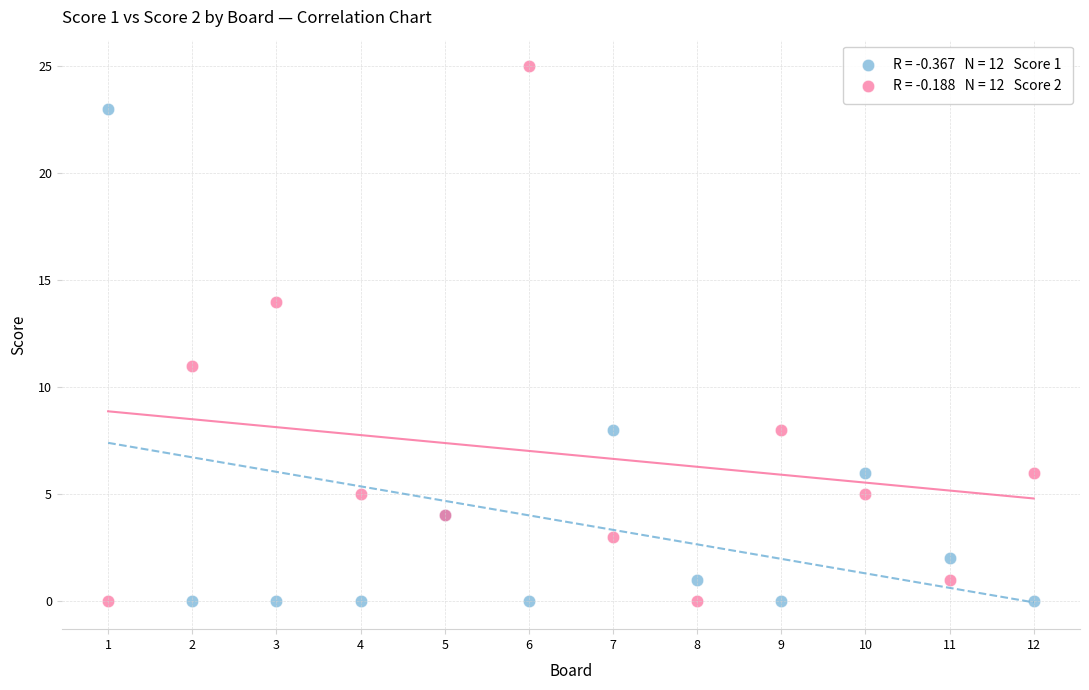

Across all series, what Y value is closest to 12?

11